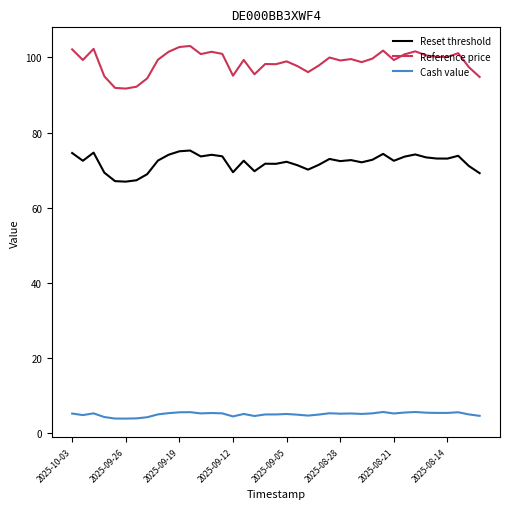

Which series has the widest spread of values?

Reference price